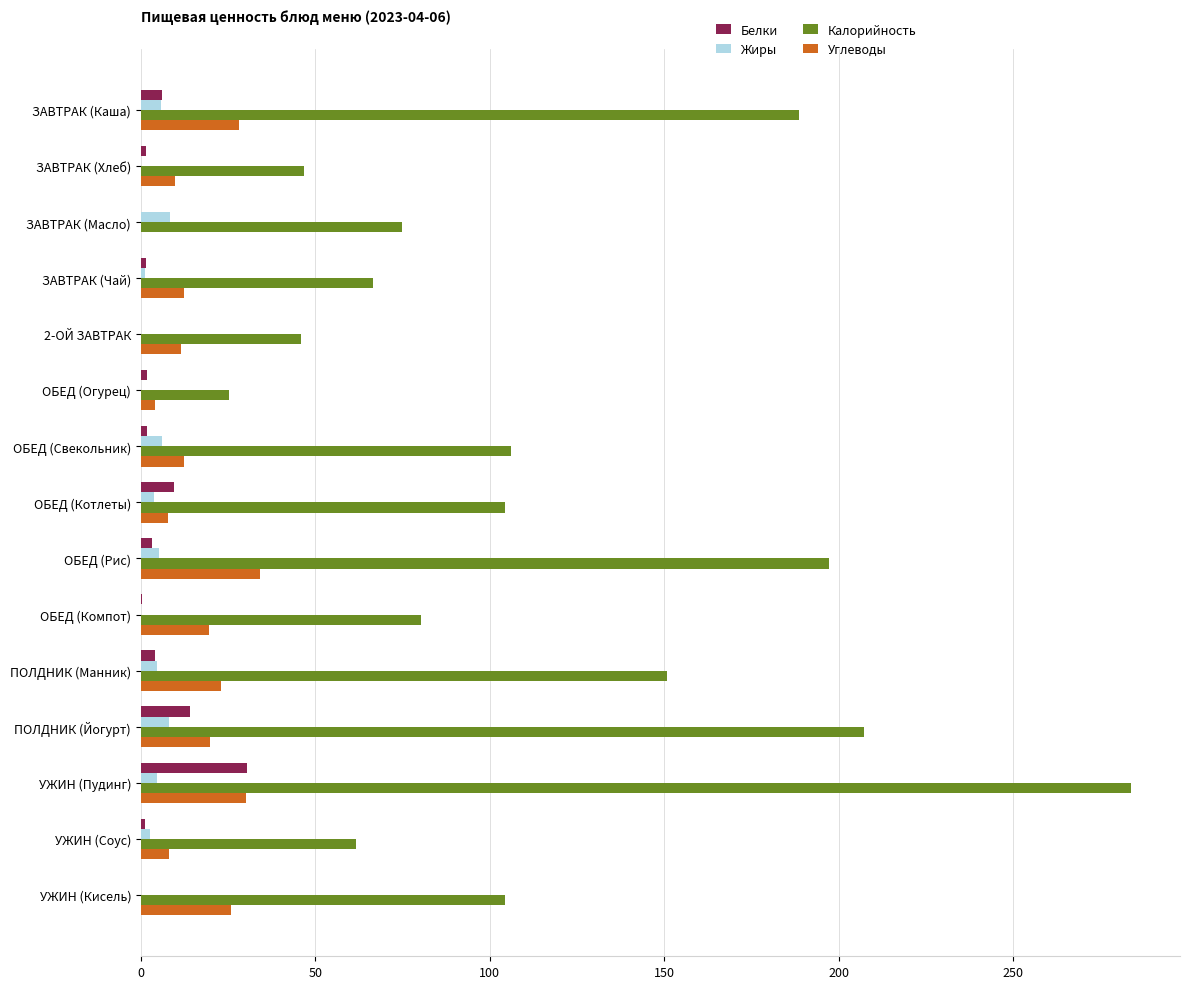

Which series has the largest total across all categories?

Калорийность